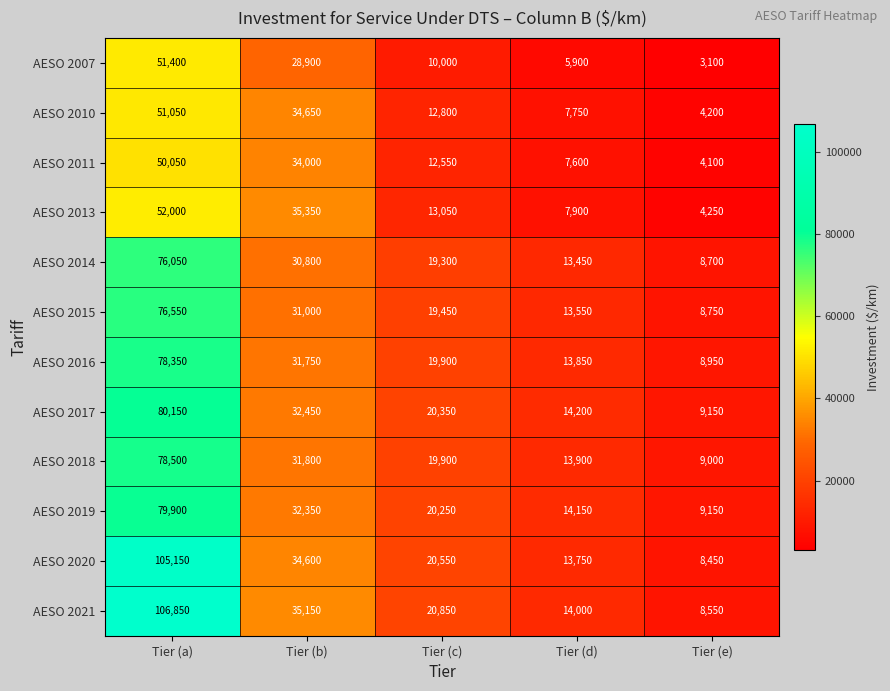

At which label is AESO 2016 closest to 43650?

Tier (b)